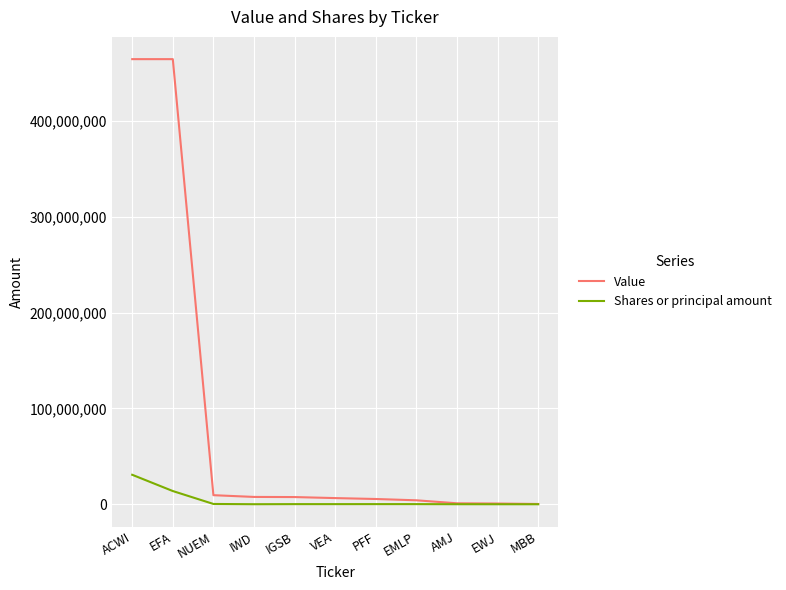

Which series has the largest total across all categories?

Value